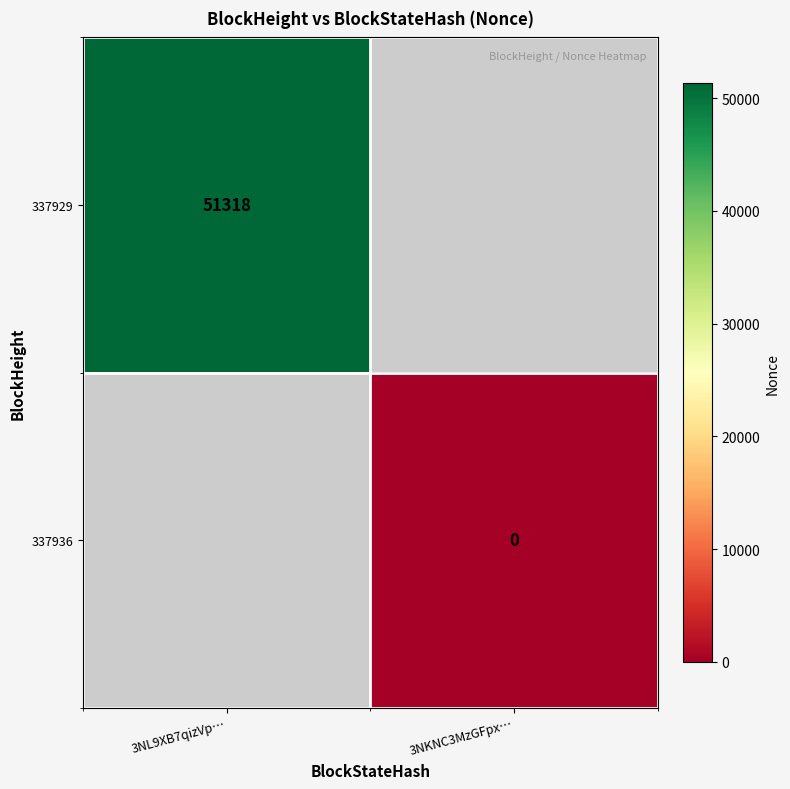

Is the value of 337929 at 3NL9XB7qizVp… greater than the value of 337936 at 3NKNC3MzGFpx…?

Yes